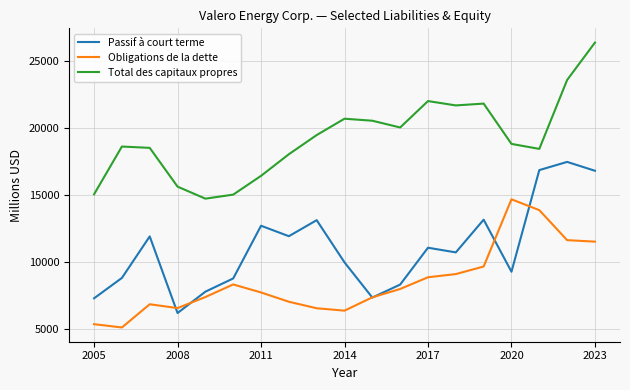

What is the minimum value for Obligations de la dette?

5133